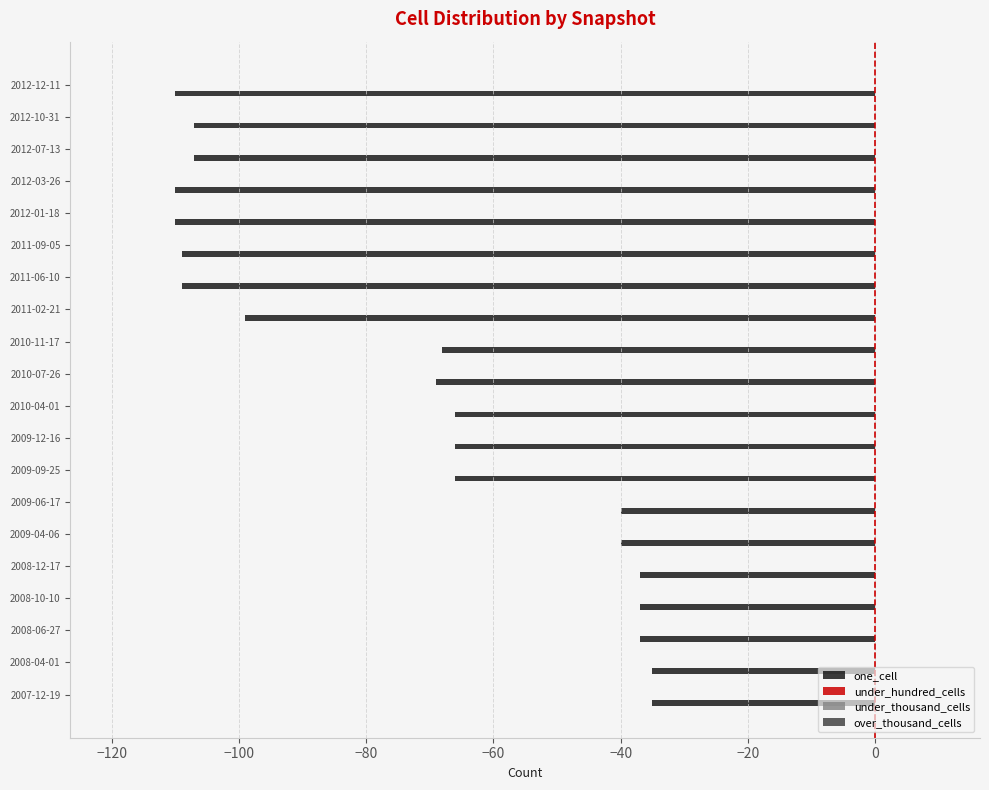

Does the chart contain any negative values?

Yes